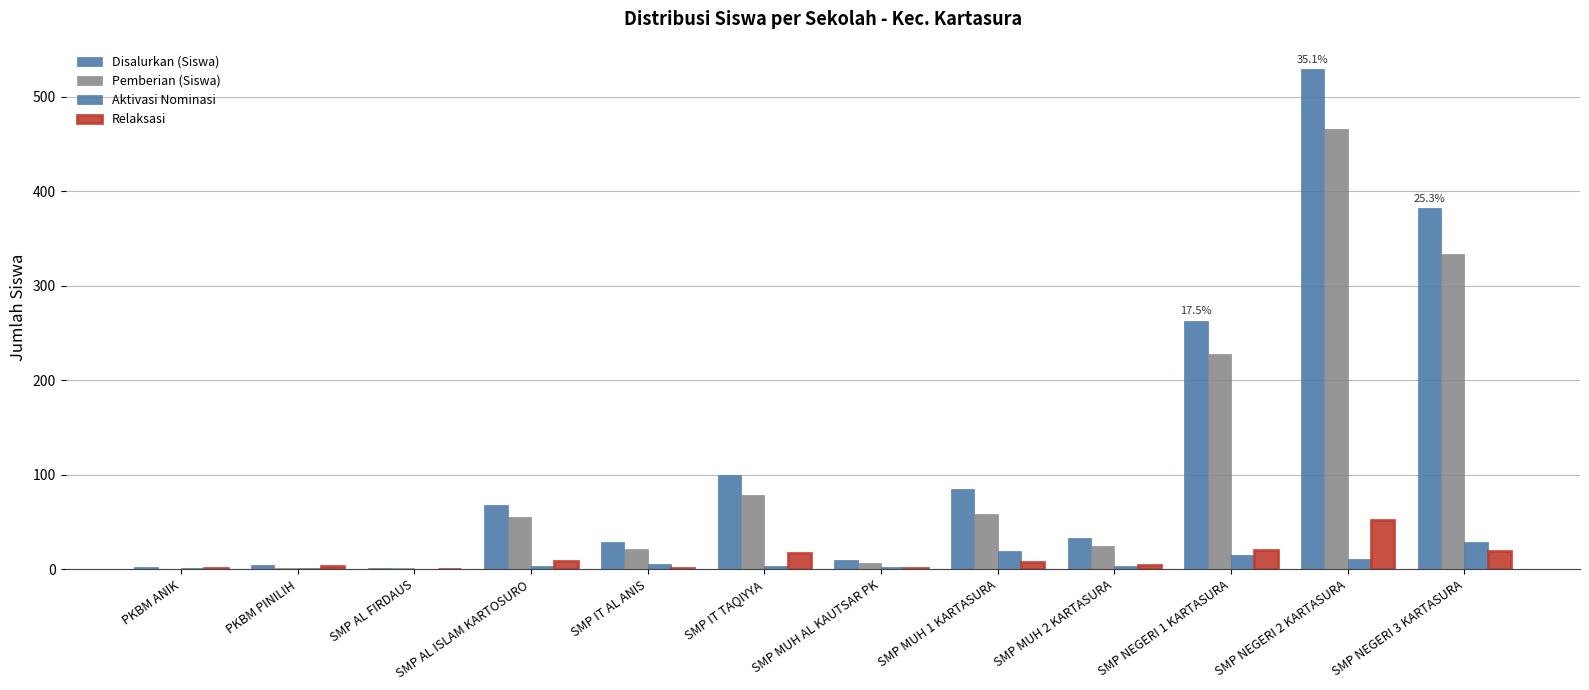

What is the greatest value displayed?

529